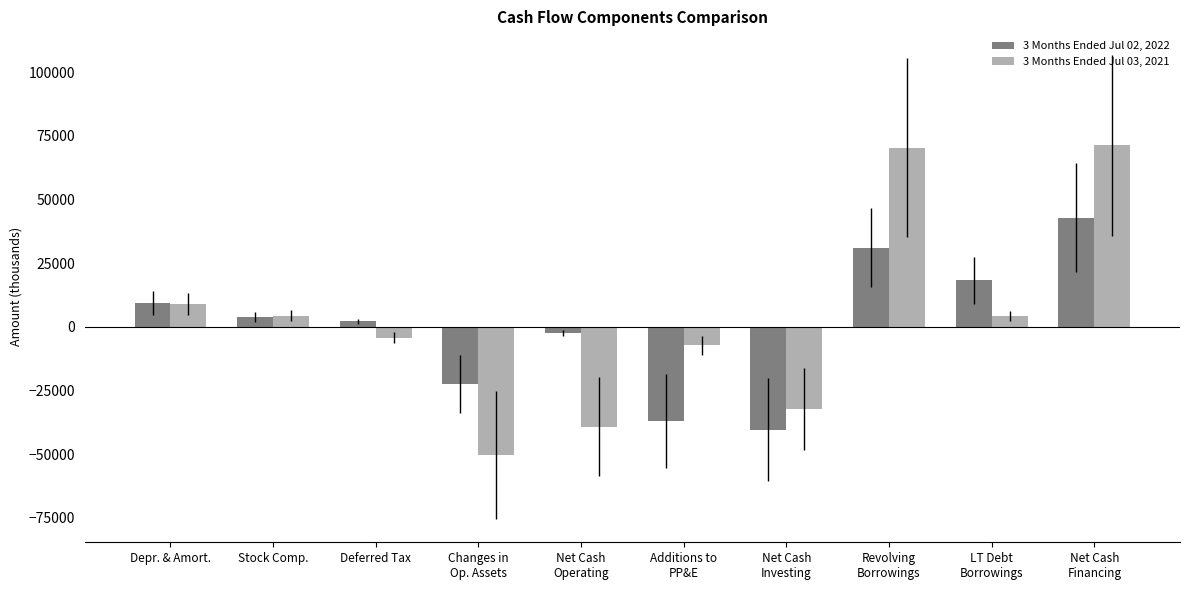

Does the chart contain any negative values?

Yes